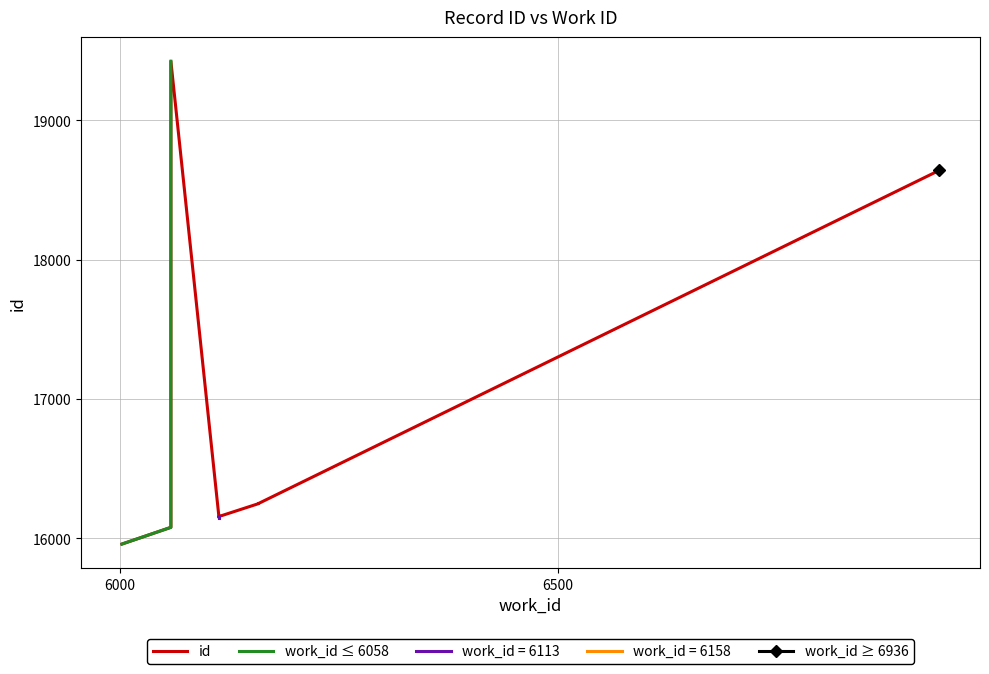

Rank the categories by value from lowest to highest.

6002, 6058, 6113, 6113, 6113, 6158, 6158, 6936, 6058